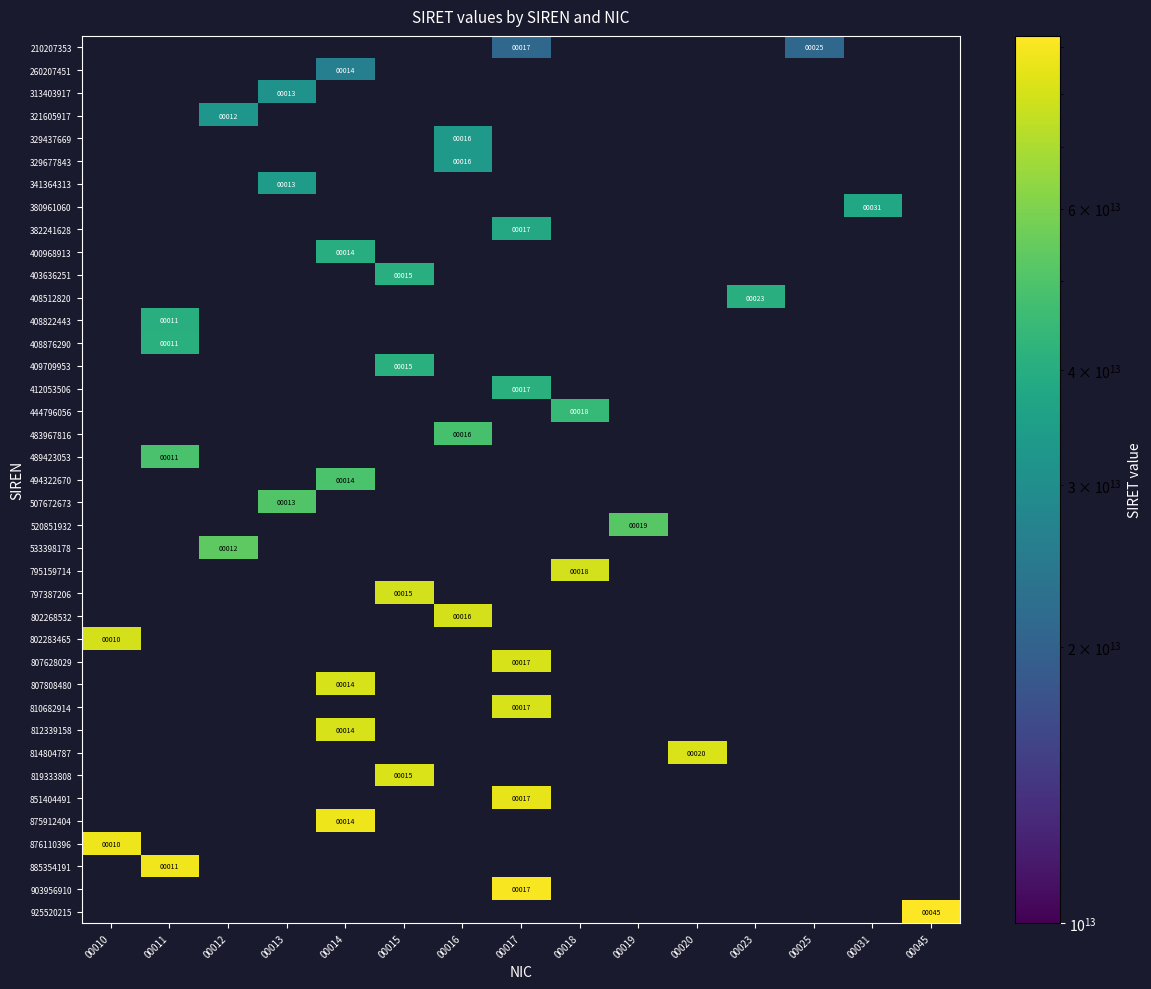

Is it true that 819333808 equals 15 at 00015?

True